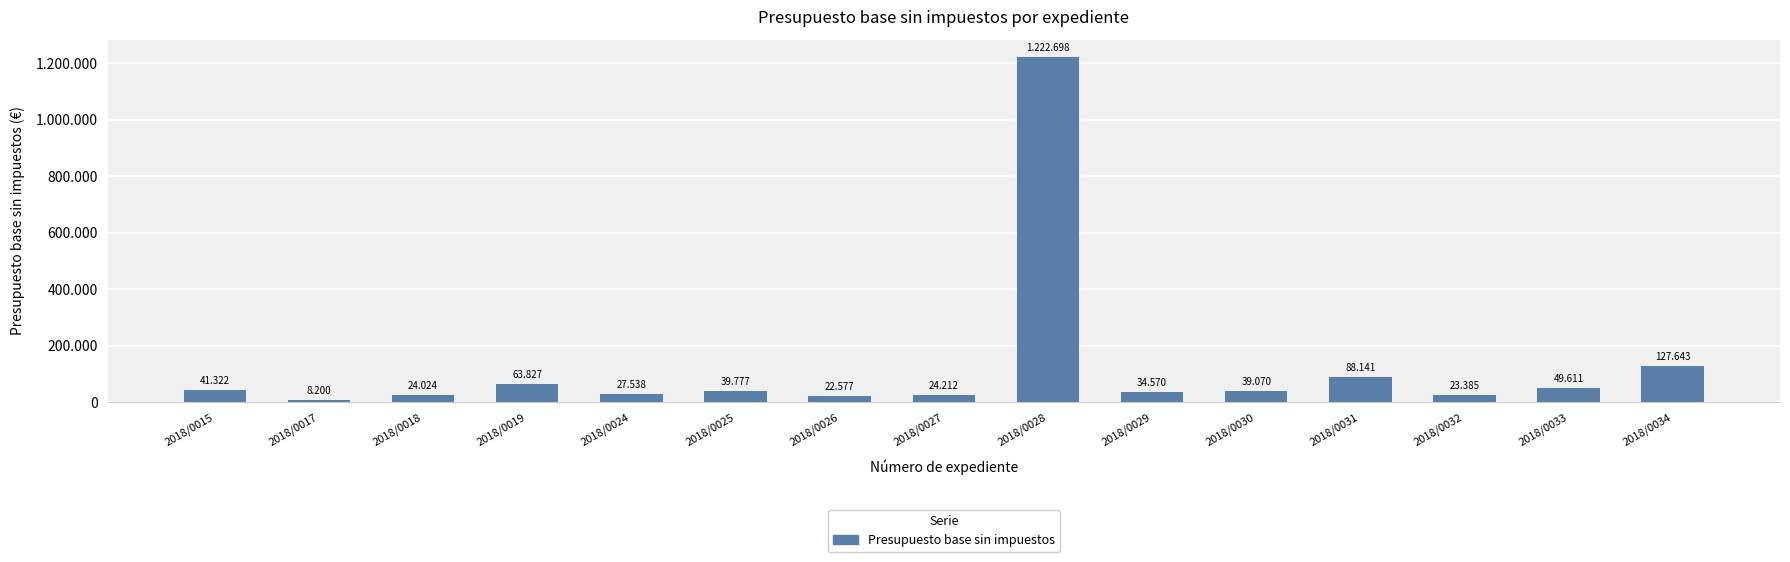

The chart shows a value of 65947.6 at 2018/0033. True or false?

False